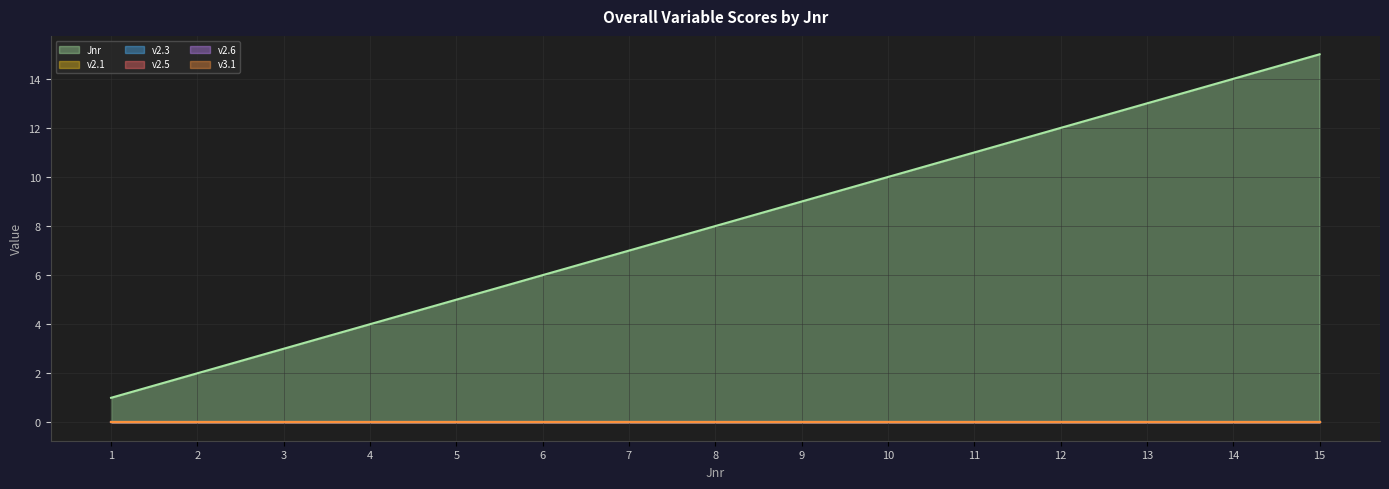

Which series has the widest spread of values?

Jnr